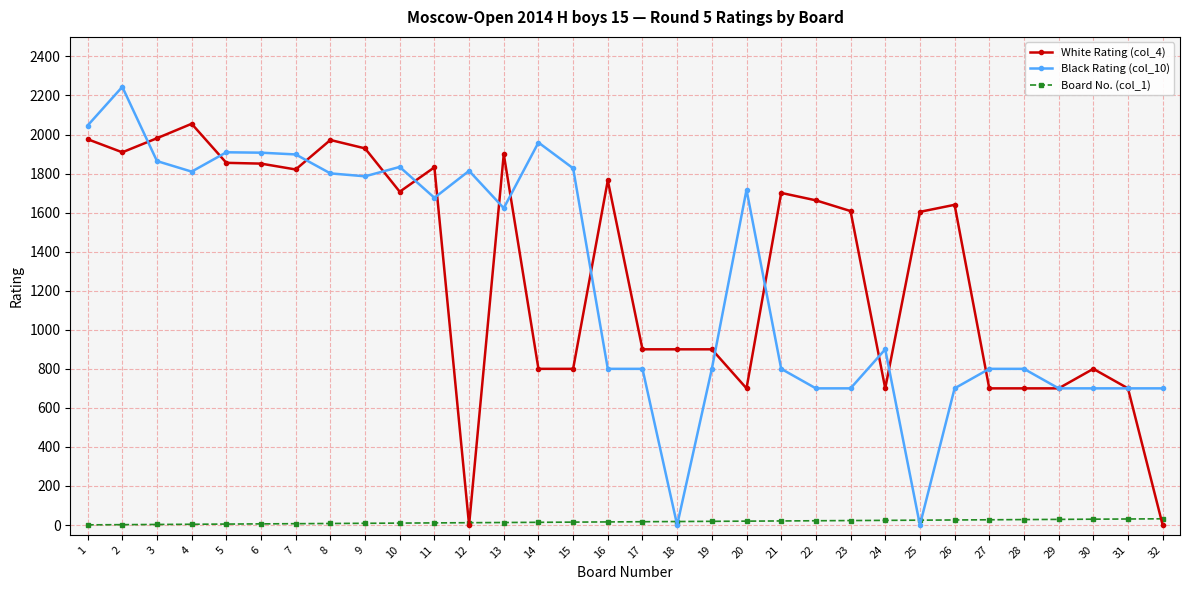

Which series has the largest total across all categories?

White Rating (col_4)